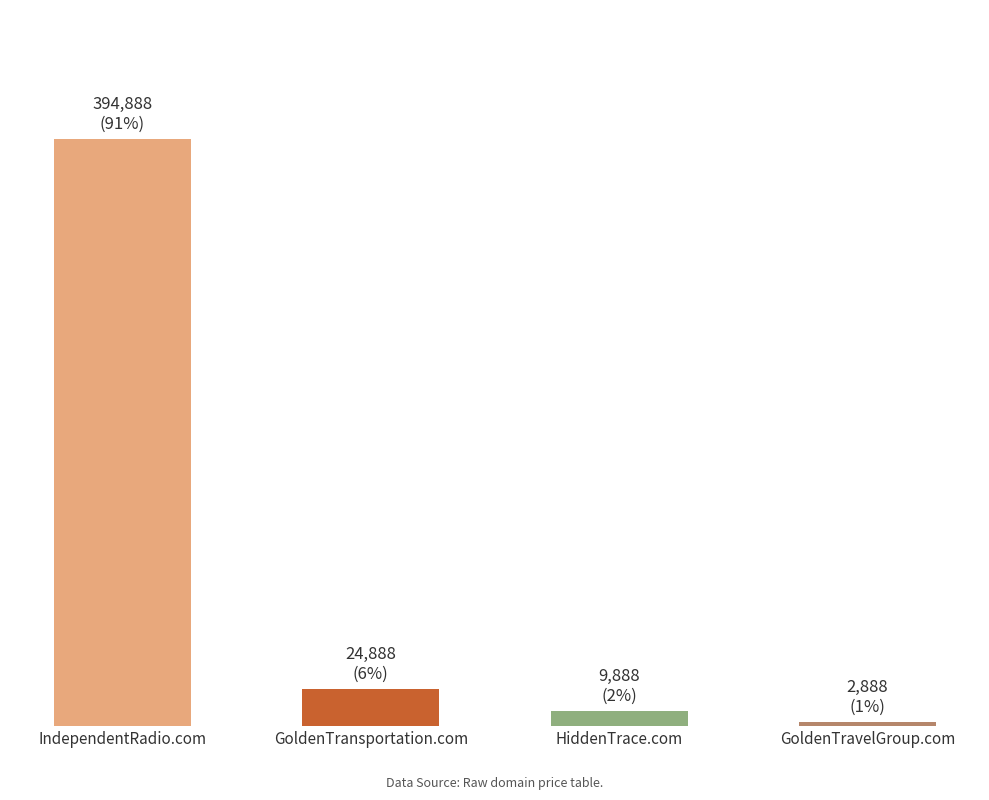

At which label does the data first exceed 24888?

IndependentRadio.com